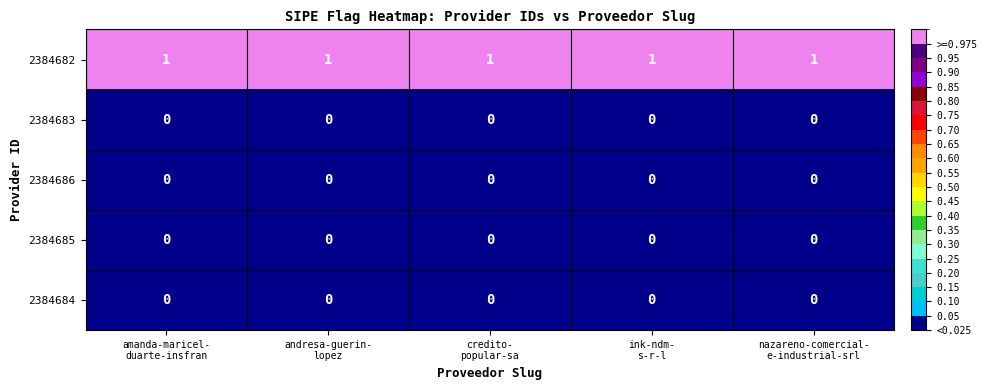

What is the sum of all 2384682 values?

5